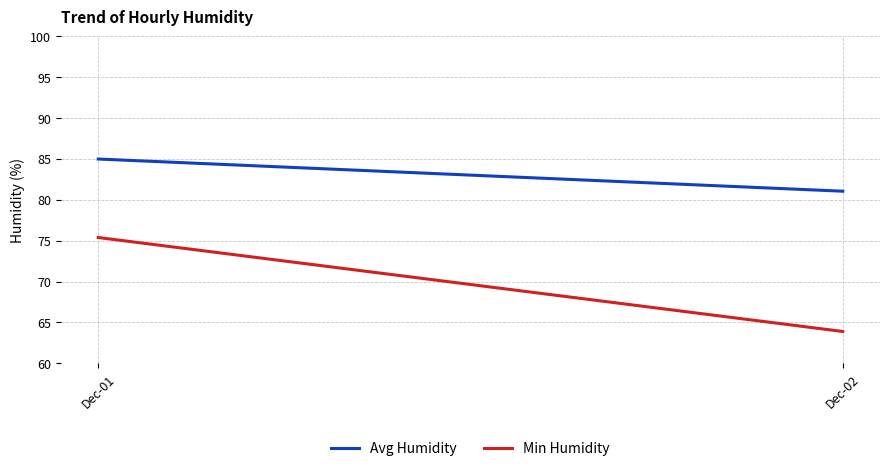

Rank the categories by Min Humidity value from highest to lowest.

Dec-01, Dec-02